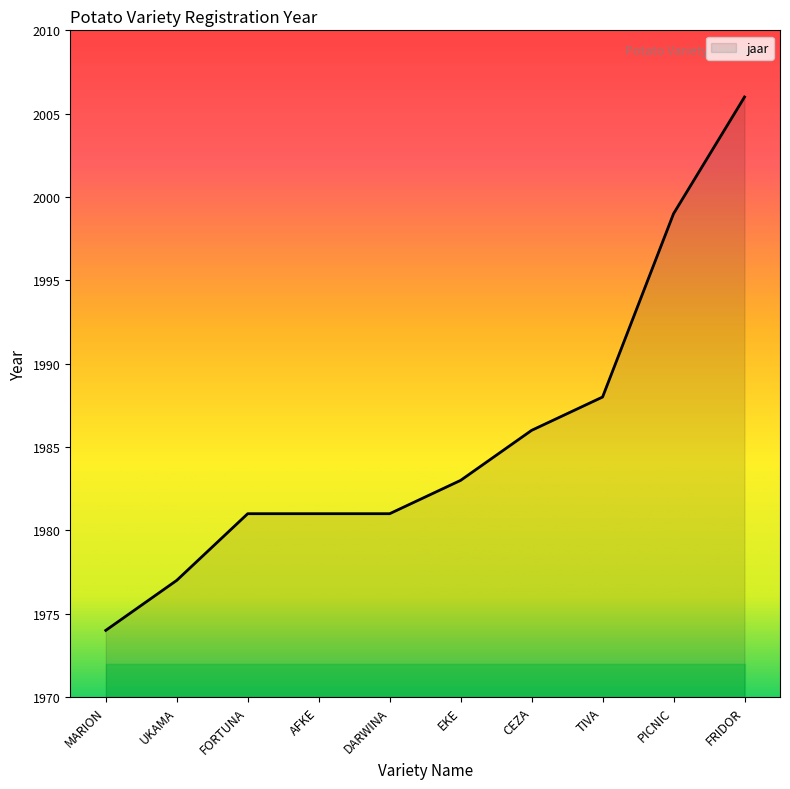

Does the chart have visible grid lines?

No